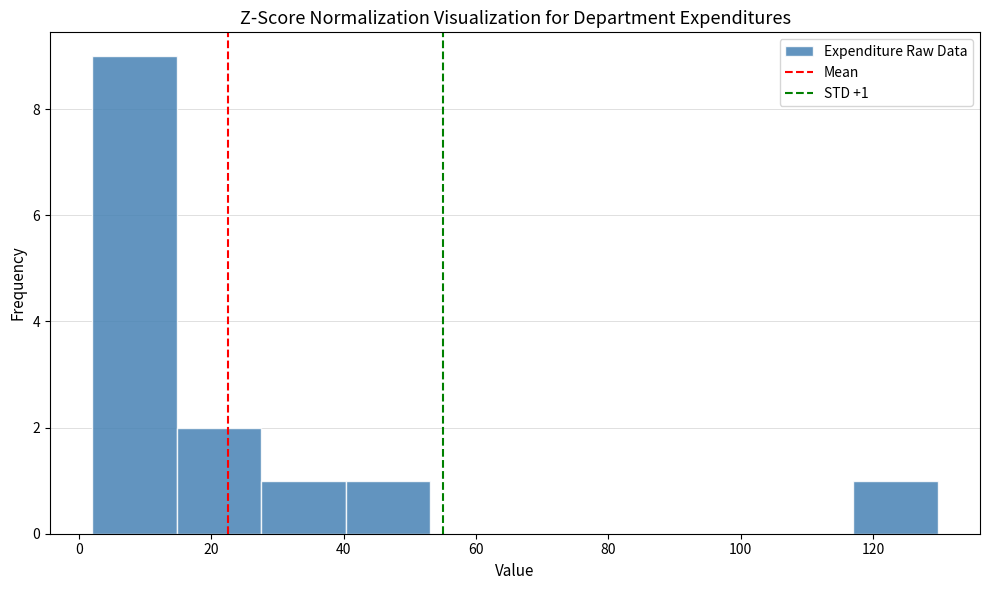

Which range on the x-axis has the tallest bar?

2 to 14